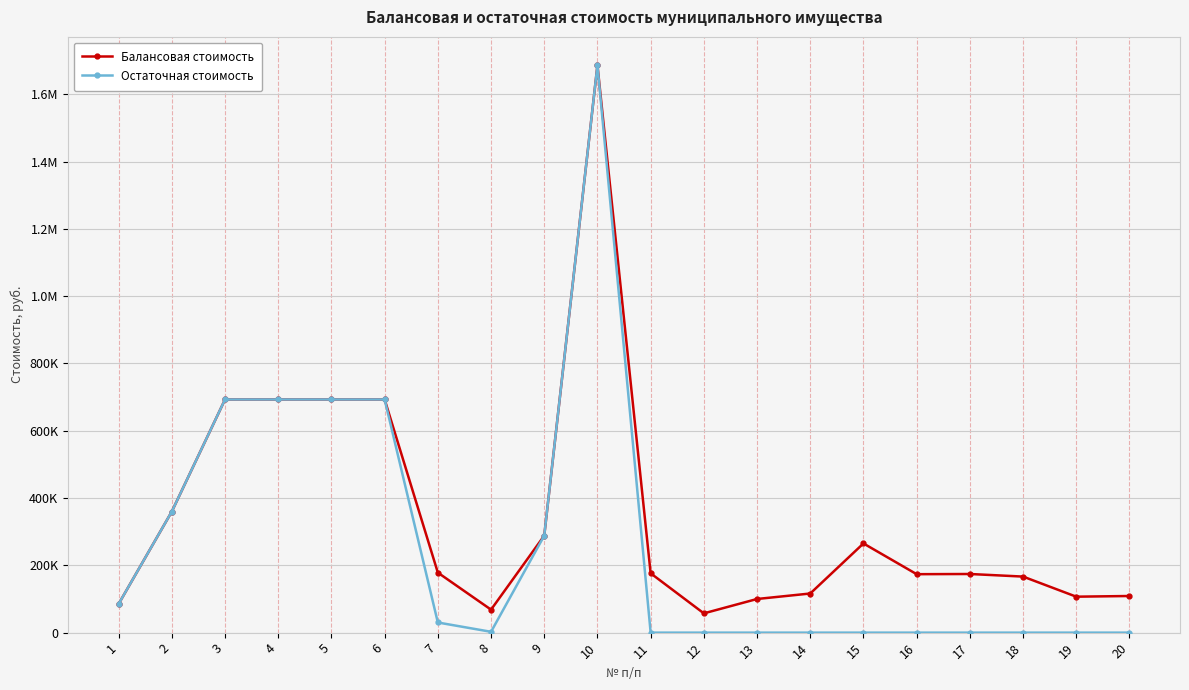

The Остаточная стоимость series shows 85320.0 at 1. True or false?

True